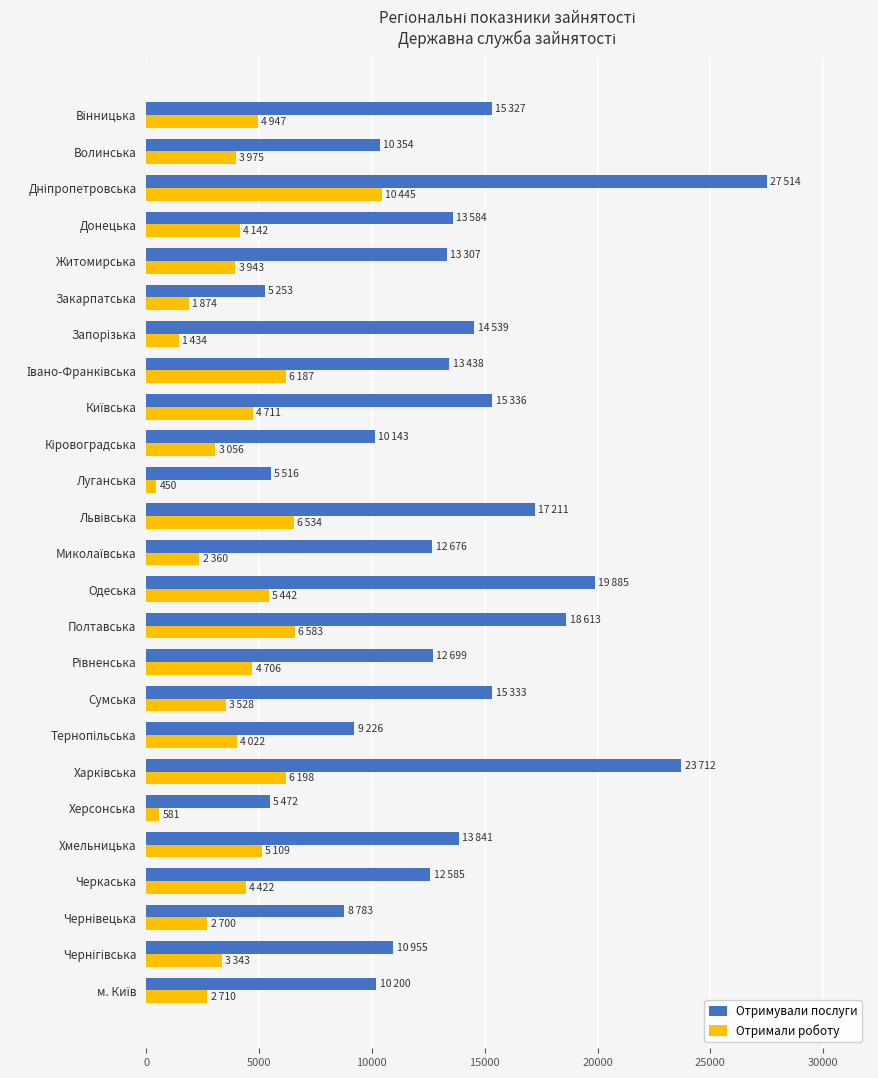

How many data points does each series have?

25